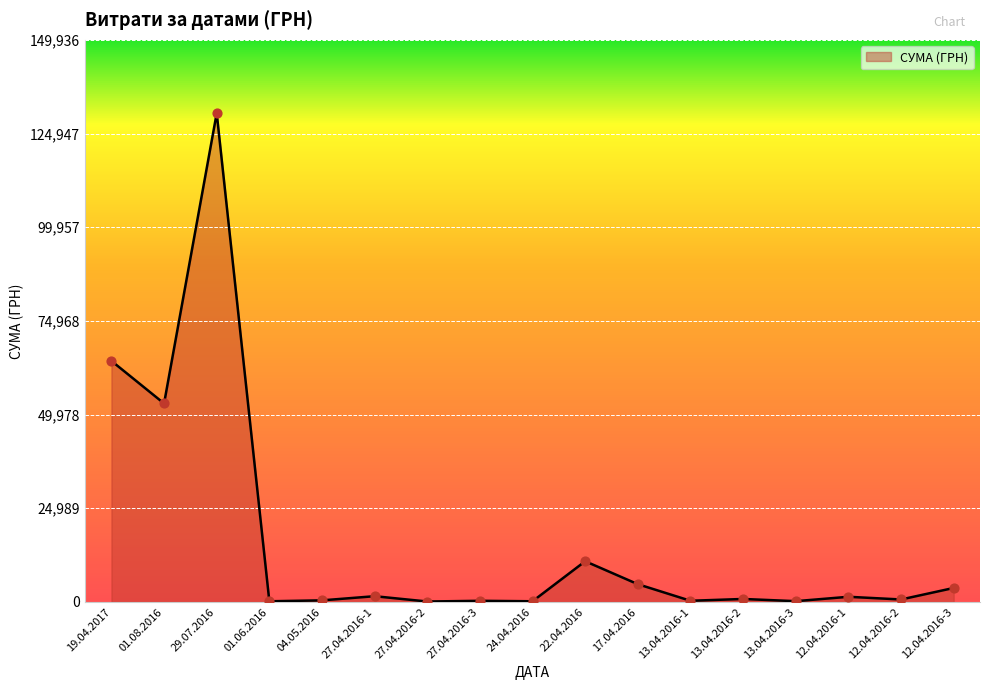

What is the change in value from 22.04.2016 to 12.04.2016-1?

-9481.7